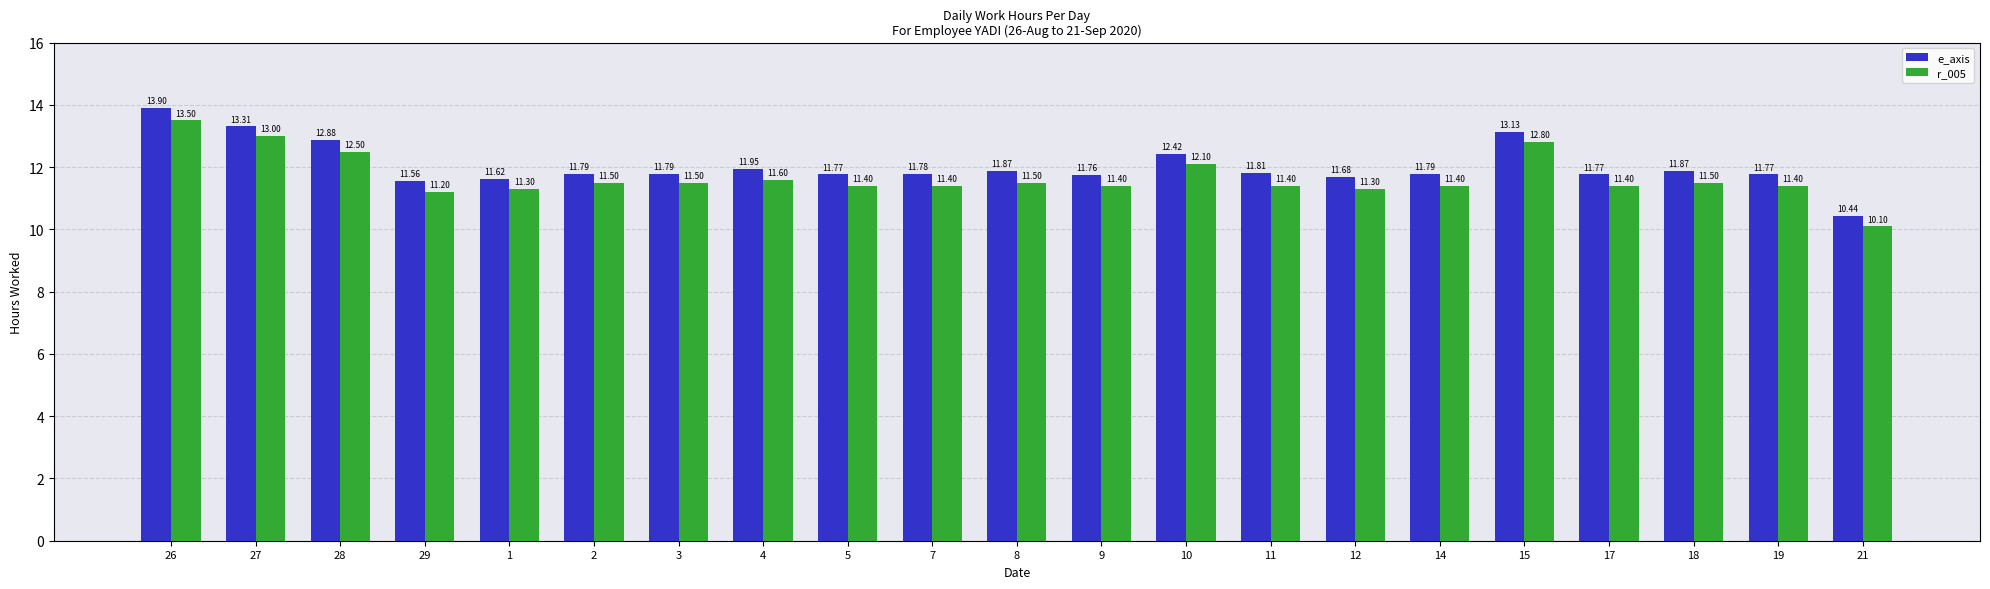

How many groups of bars are there?

21